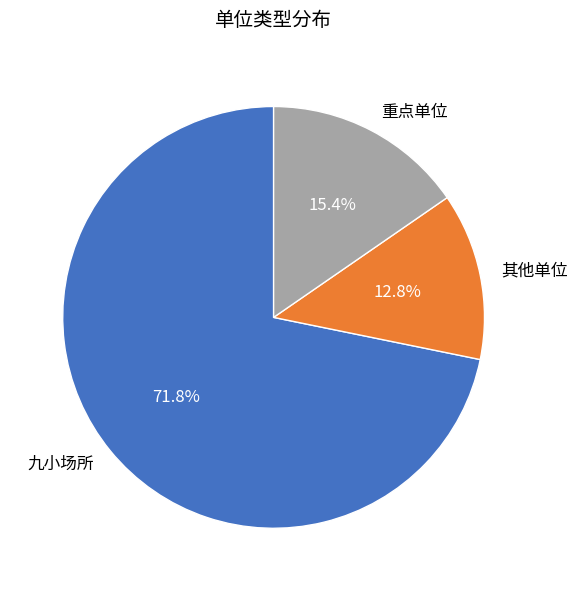

To the nearest percent, what is the average slice percentage?

33%